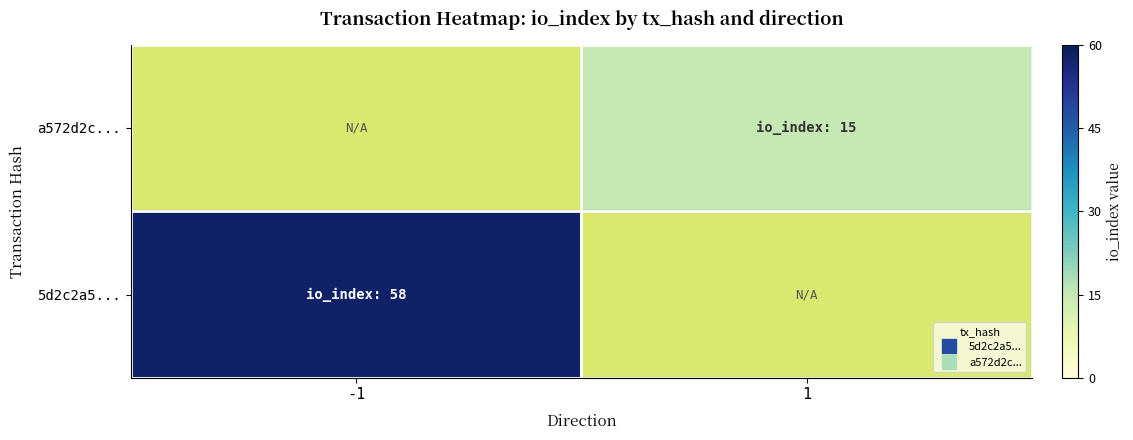

What is the maximum value shown in the chart?

58.0